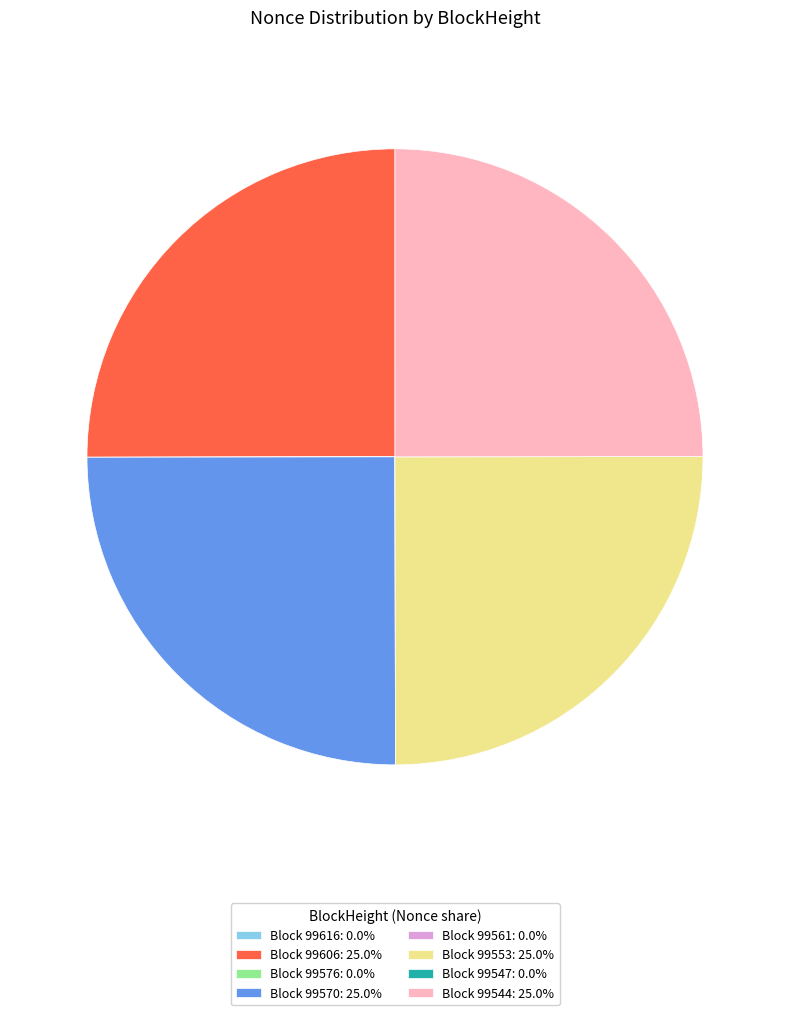

Does any single category account for the majority?

No